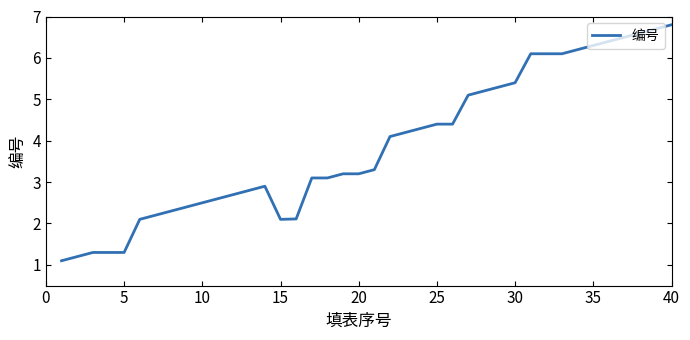

What is the greatest value displayed?

6.8